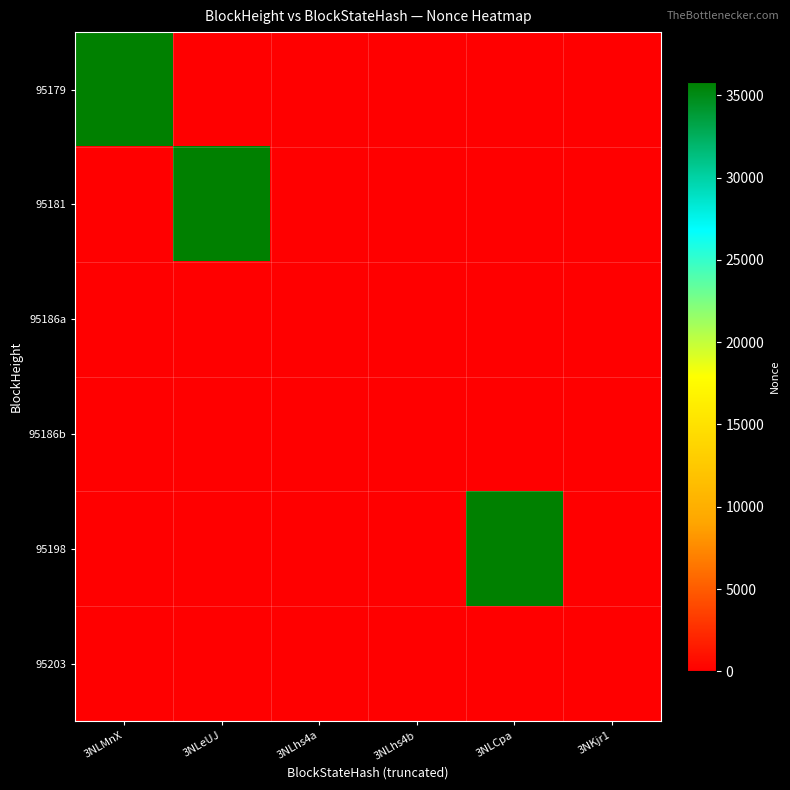

How many distinct data groups are displayed?

6